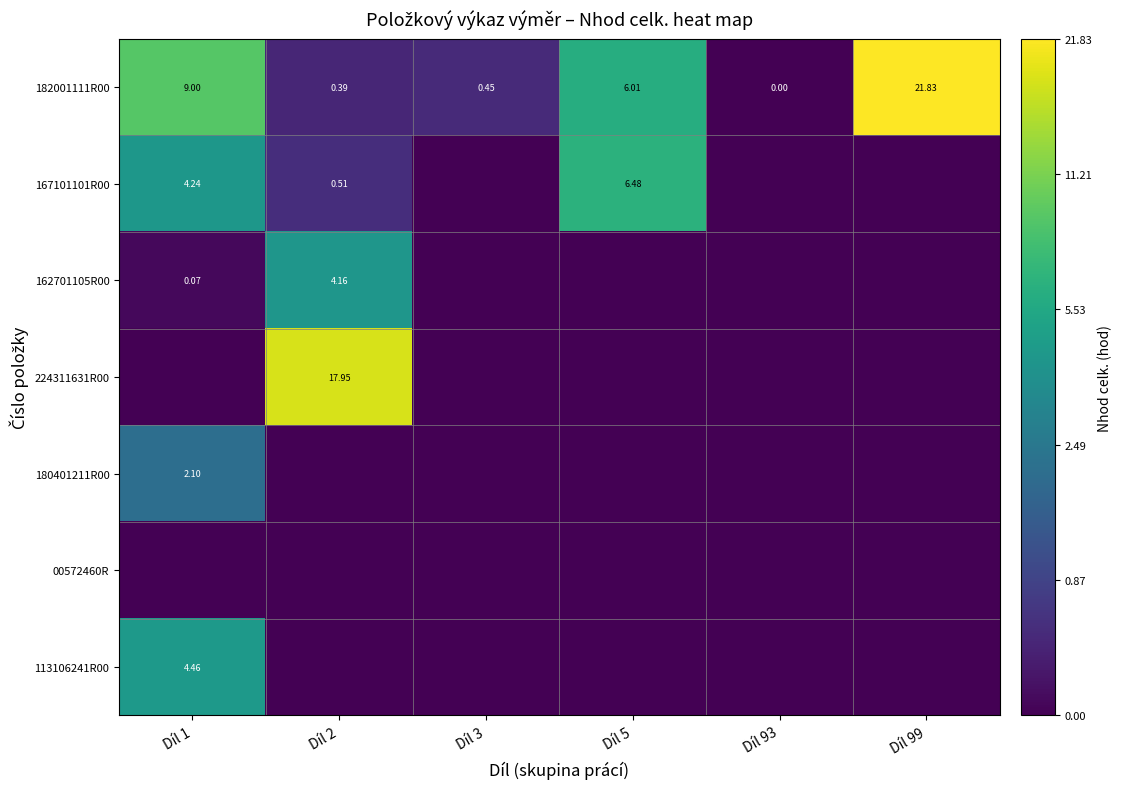

Which series has the widest spread of values?

182001111R00